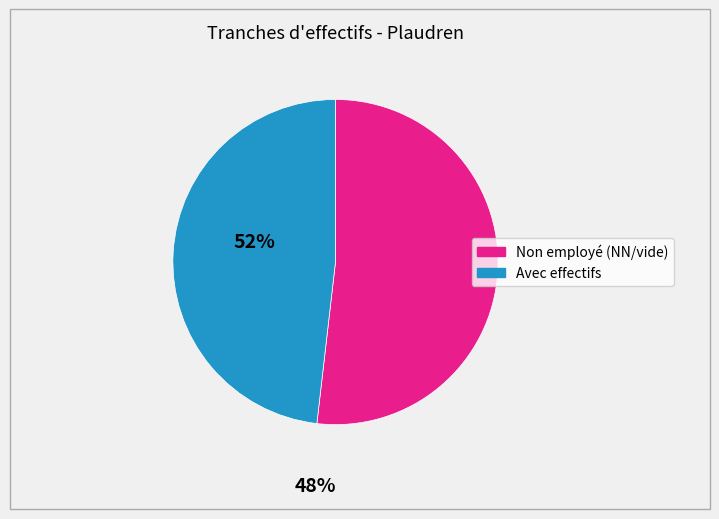

Is there any slice that represents more than half of the pie?

Yes